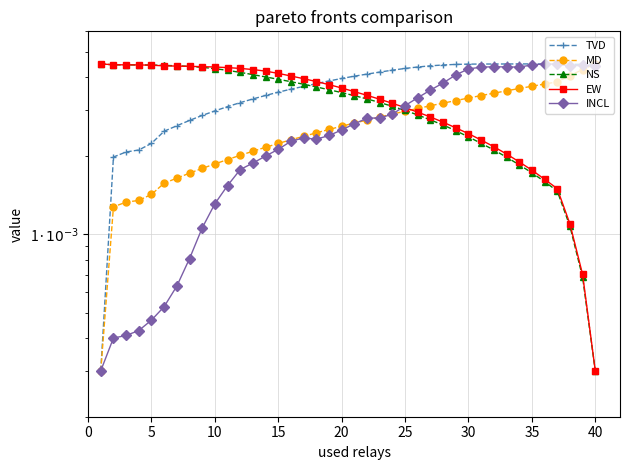

Is it true that TVD equals 0.0 at 10?

True